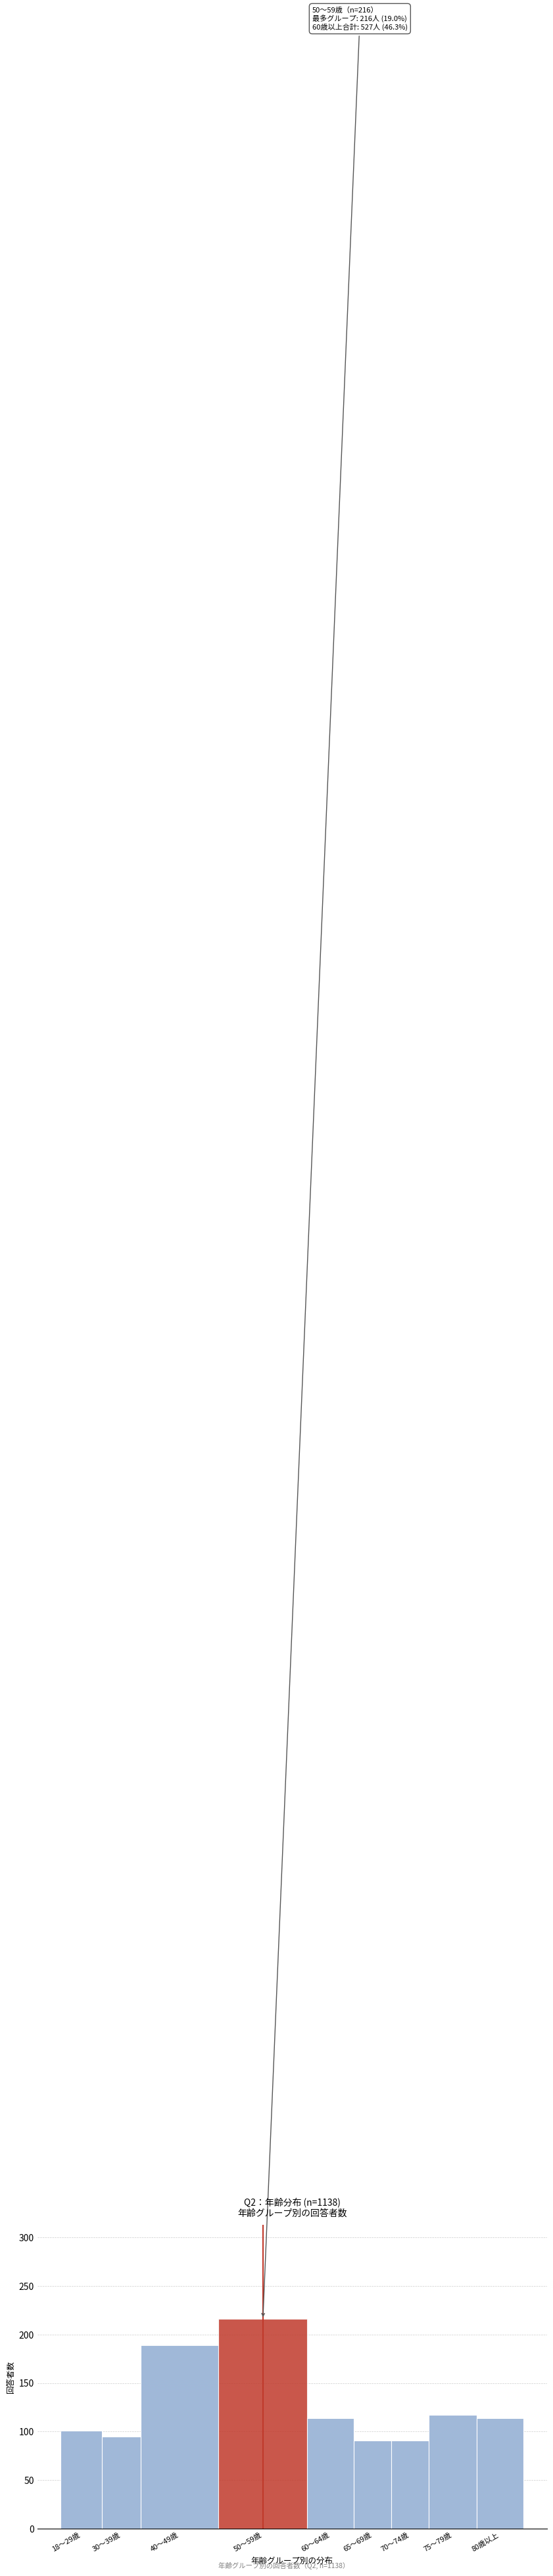

Reading left to right, what are all the values shown in this chart?

18～29歳=101	30～39歳=95	40～49歳=189	50～59歳=216	60～64歳=114	65～69歳=91	70～74歳=91	75～79歳=117	80歳以上=114